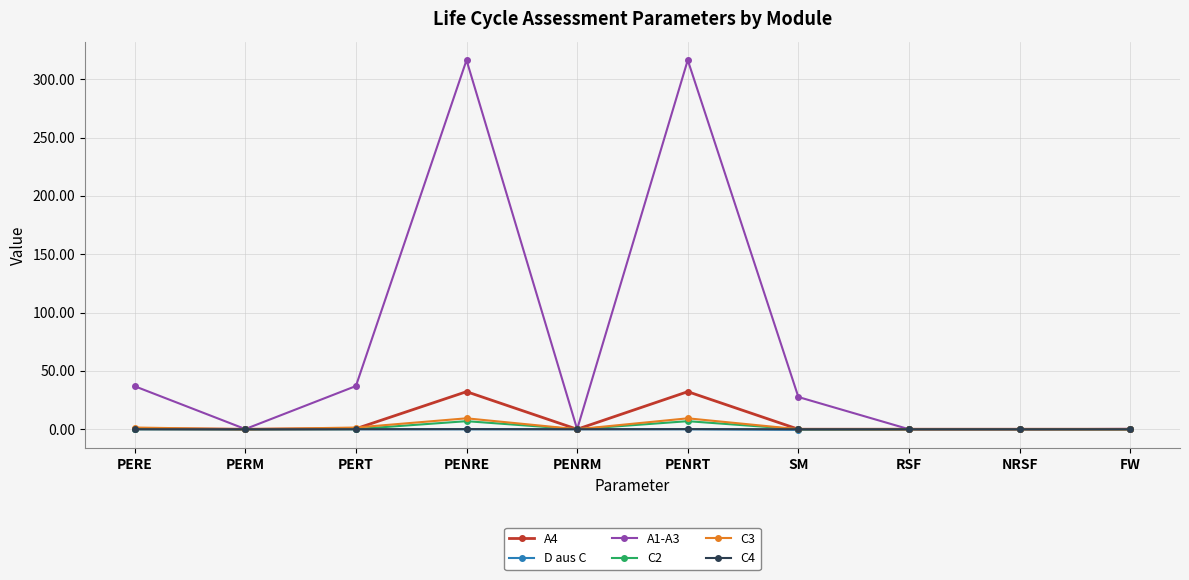

What is the label of the 1st point from the left?

PERE